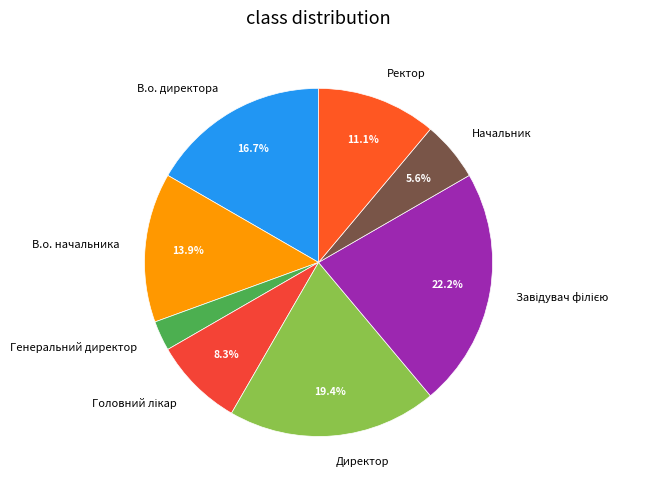

What percentage is the В.о. директора slice, to the nearest percent?

17%